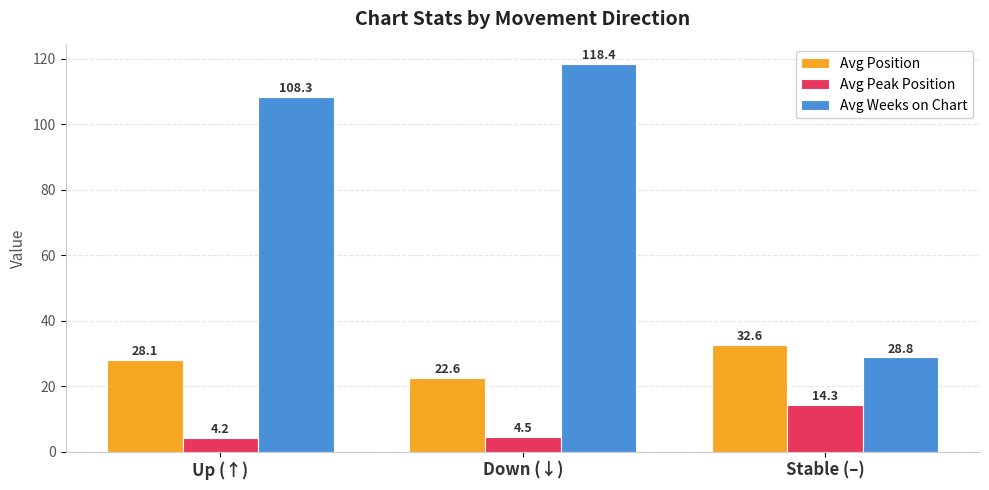

At Down (↓), list the series in order from smallest to largest.

Avg Peak Position, Avg Position, Avg Weeks on Chart